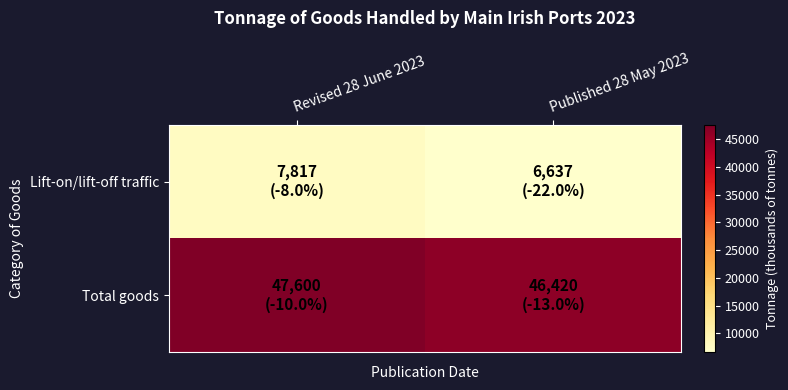

What is the spread (max minus min) of values at Revised 28 June 2023?

39783